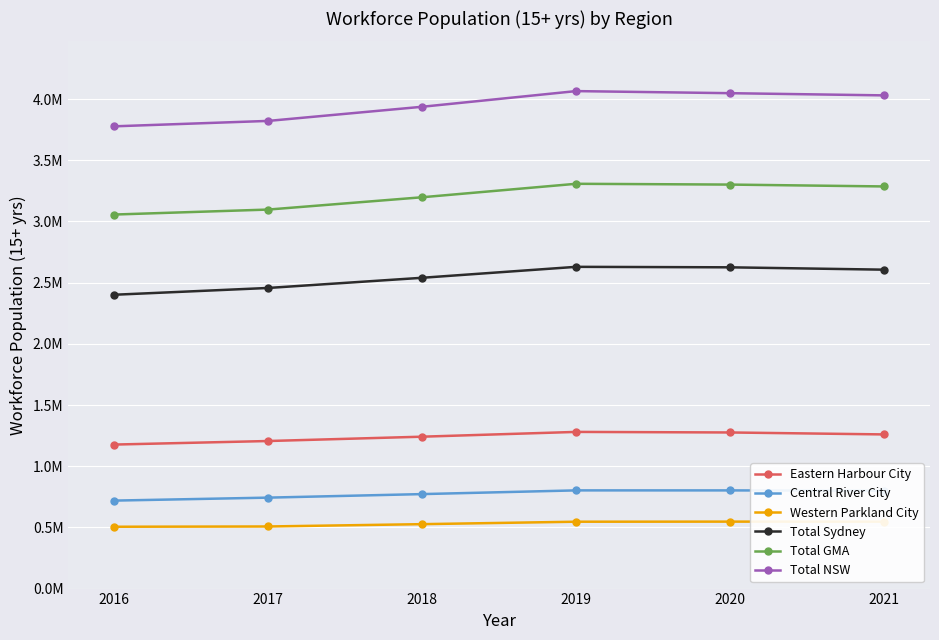

What is the smallest value displayed?

505303.0